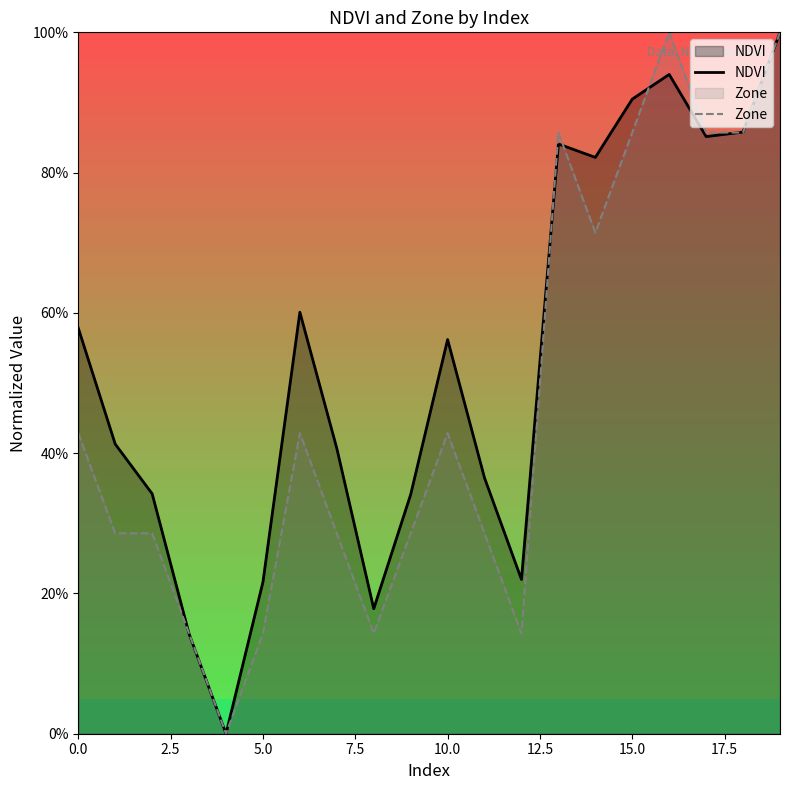

Does the chart have visible grid lines?

No